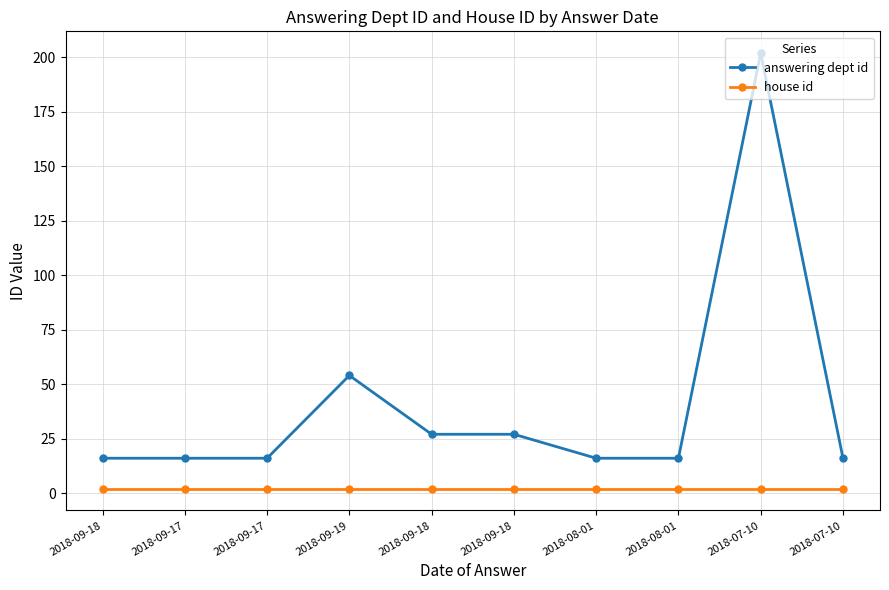

Reading left to right, what are all the values shown in this chart?

answering dept id: 2018-09-18=16	2018-09-17=16	2018-09-17=16	2018-09-19=54	2018-09-18=27	2018-09-18=27	2018-08-01=16	2018-08-01=16	2018-07-10=202	2018-07-10=16
house id: 2018-09-18=2	2018-09-17=2	2018-09-17=2	2018-09-19=2	2018-09-18=2	2018-09-18=2	2018-08-01=2	2018-08-01=2	2018-07-10=2	2018-07-10=2